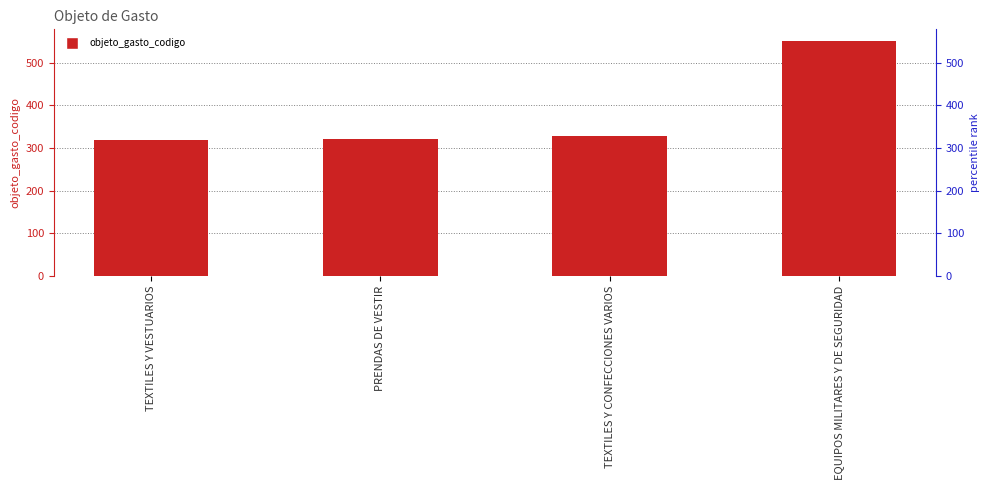

Reading right to left, what are all the values shown in this chart?

551	329	322	320